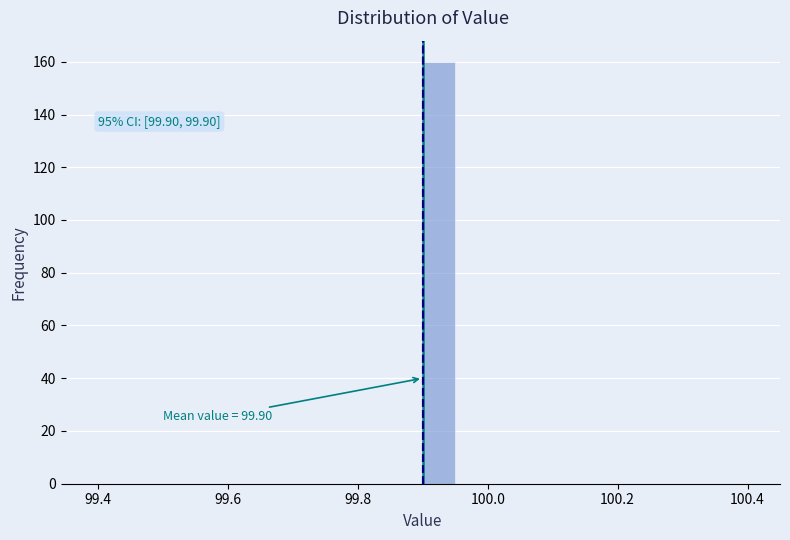

Around what value on the x-axis is the tallest bar? Give the approximate position of its centre, as read against the axis.

99.92